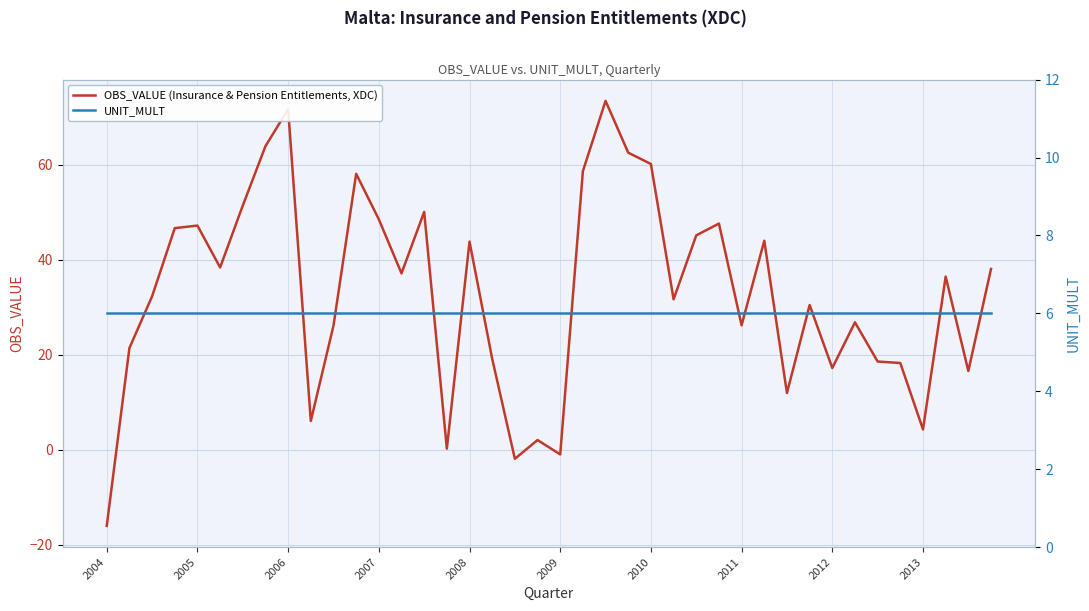

Rank the series at 14 from lowest to highest value.

UNIT_MULT, OBS_VALUE (Insurance & Pension Entitlements, XDC)